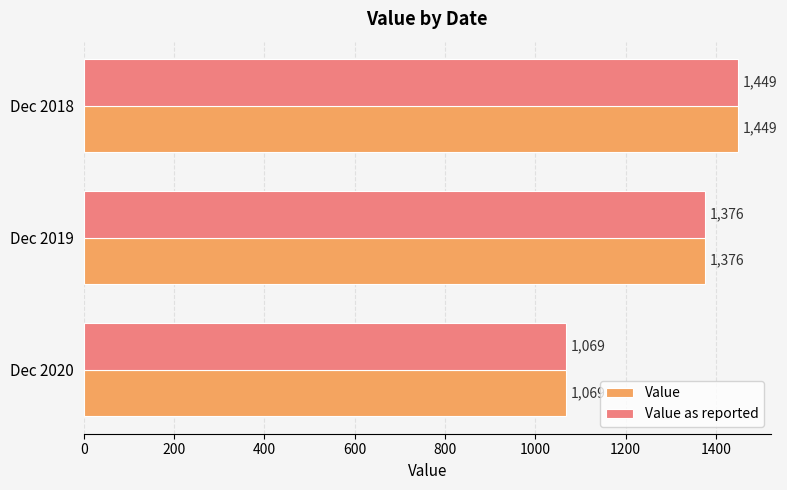

Where is Value nearest to the value 1259?

Dec 2019